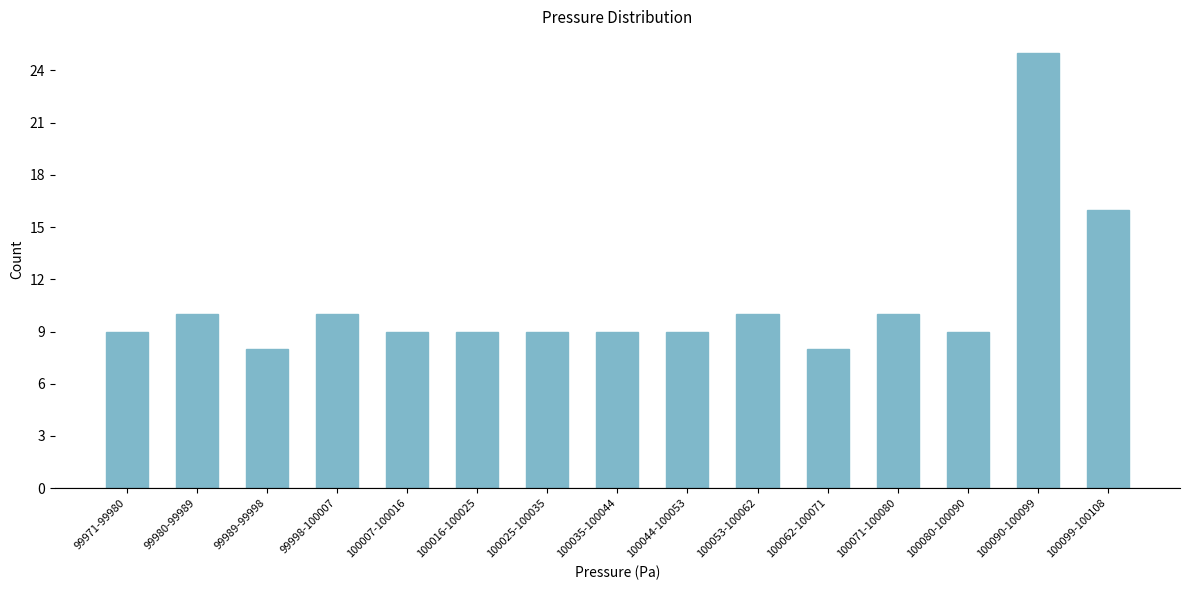

Reading left to right, list all the values displayed in this chart.

9	10	8	10	9	9	9	9	9	10	8	10	9	25	16